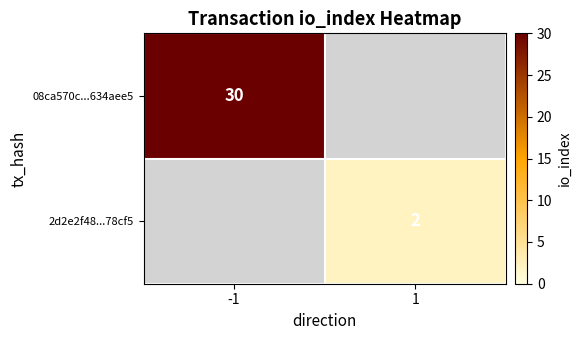

True or false: 2d2e2f48...78cf5 has a value of 3 at 1.

False